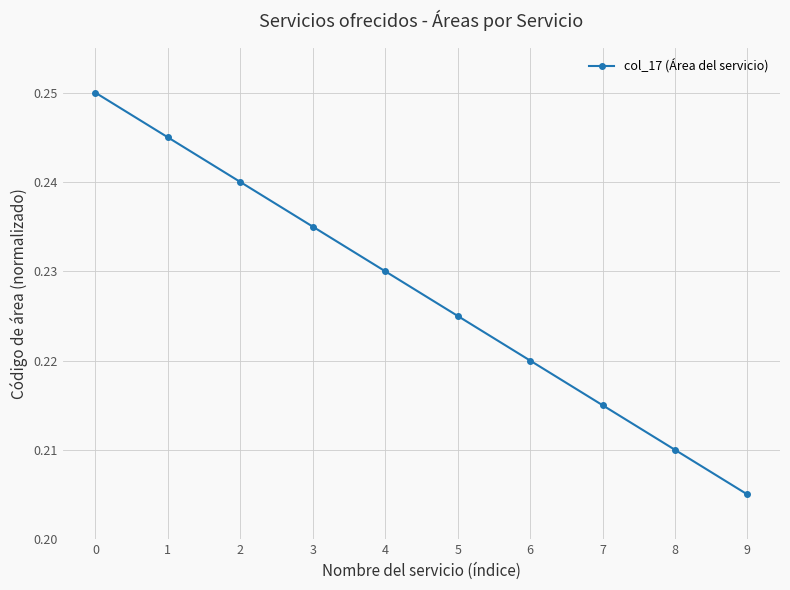

Which category has the lowest value across all series?

9